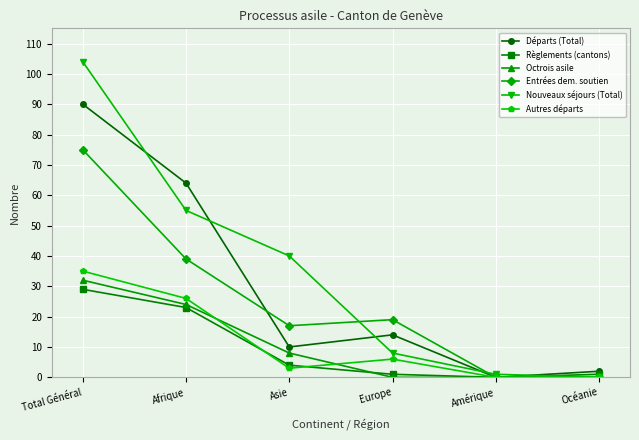

True or false: Règlements (cantons) has more than 2 points higher than both neighbors.

False